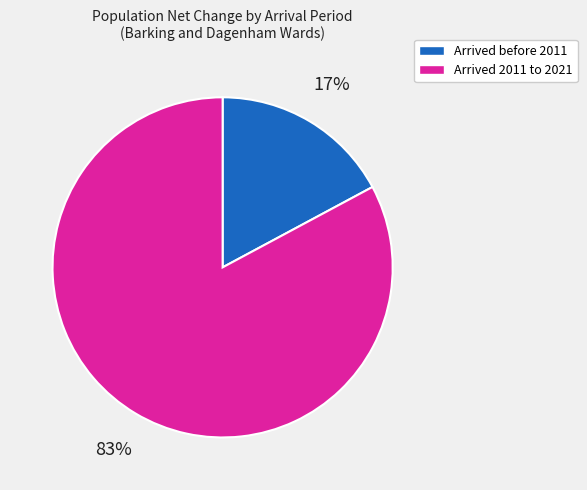

Does any single category account for the majority?

Yes